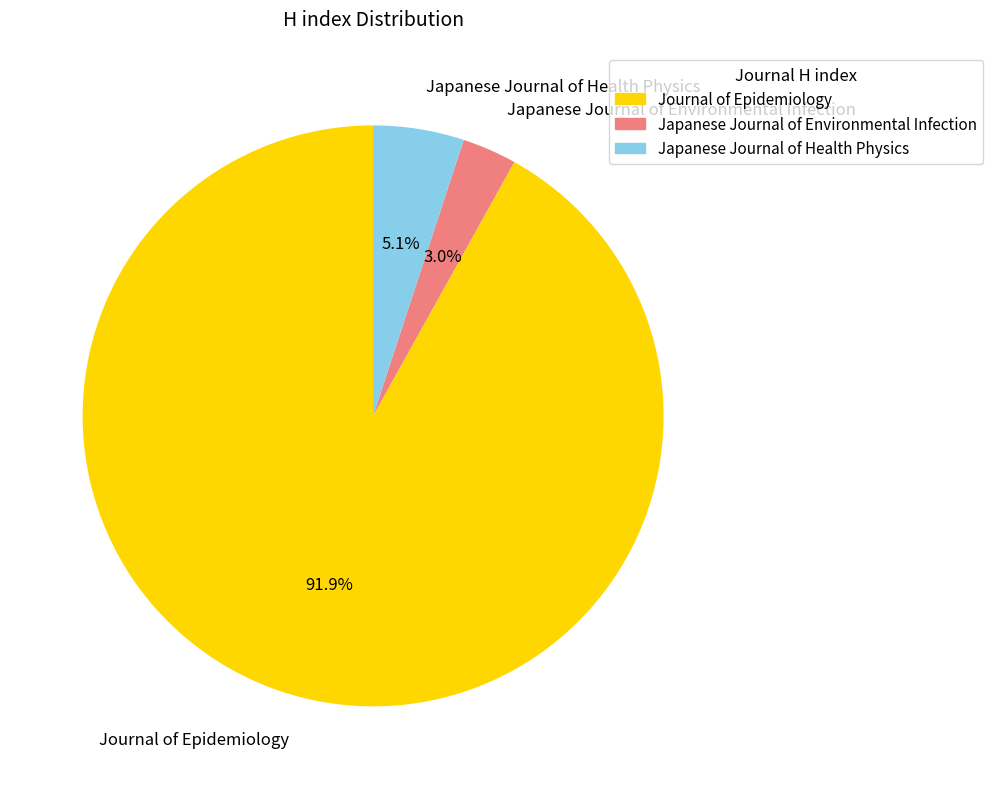

Which slice represents more than half of the pie?

Journal of Epidemiology